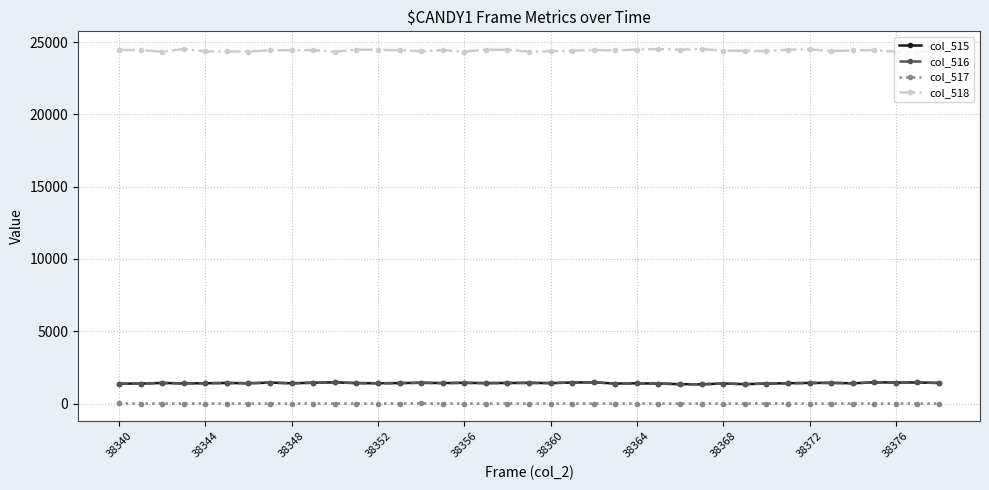

What is the sum of all col_518 values?

952238